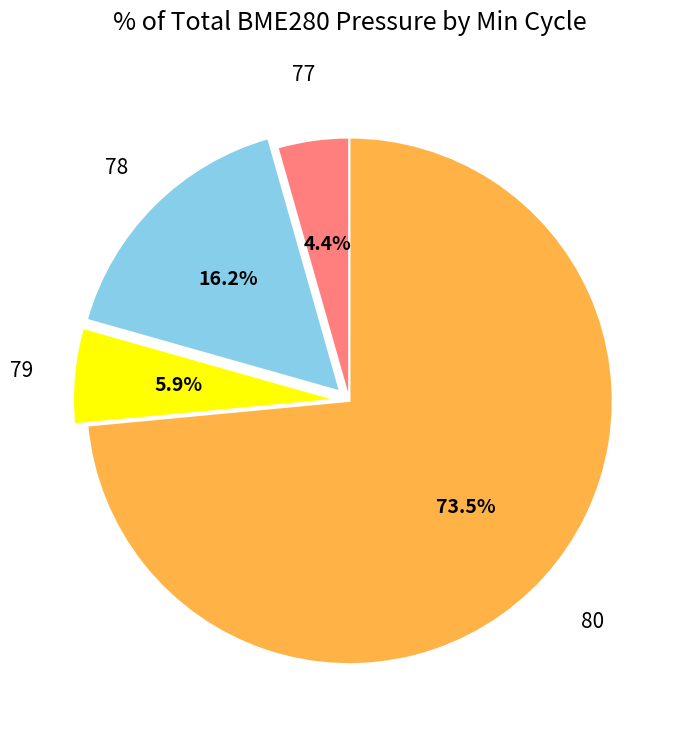

Count the number of slices in the pie.

4